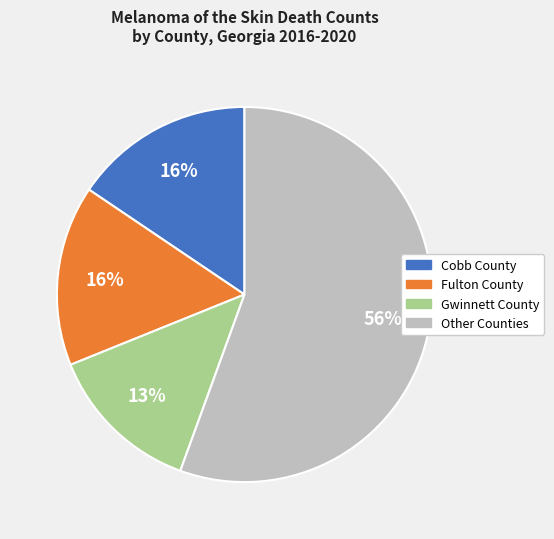

To the nearest percent, what percentage of the pie is Fulton County?

16%